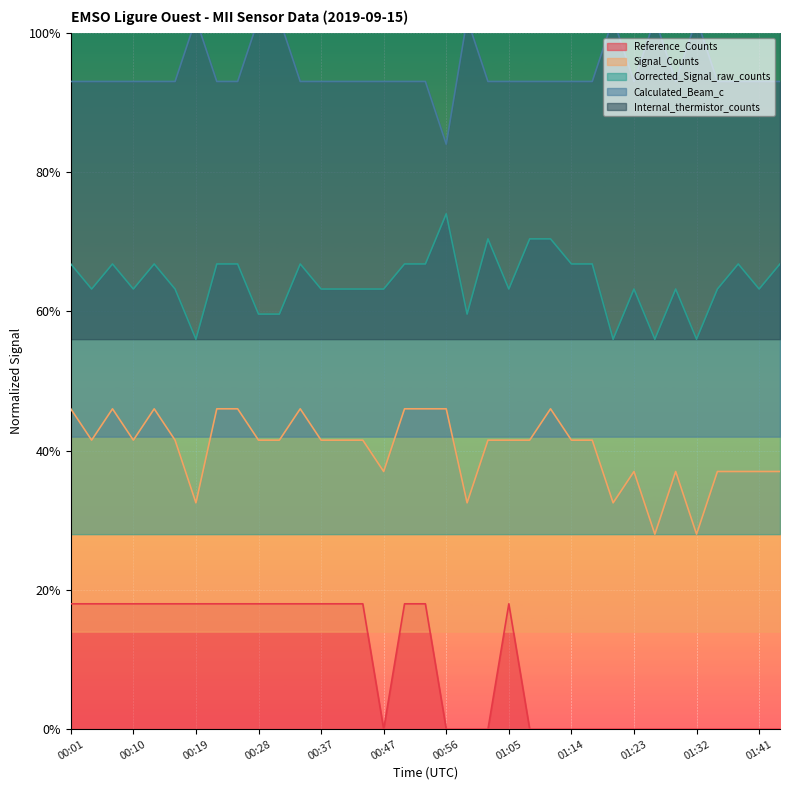

Reading left to right, transcribe all the data shown in this chart.

Reference_Counts: 0.2	0.2	0.2	0.2	0.2	0.2	0.2	0.2	0.2	0.2	0.2	0.2	0.2	0.2	0.2	0.0	0.2	0.2	0.0	0.0	0.0	0.2	0.0	0.0	0.0	0.0	0.0	0.0	0.0	0.0	0.0	0.0	0.0	0.0	0.0
Signal_Counts: 0.5	0.4	0.5	0.4	0.5	0.4	0.3	0.5	0.5	0.4	0.4	0.5	0.4	0.4	0.4	0.4	0.5	0.5	0.5	0.3	0.4	0.4	0.4	0.5	0.4	0.4	0.3	0.4	0.3	0.4	0.3	0.4	0.4	0.4	0.4
Corrected_Signal_raw_counts: 0.7	0.6	0.7	0.6	0.7	0.6	0.6	0.7	0.7	0.6	0.6	0.7	0.6	0.6	0.6	0.6	0.7	0.7	0.7	0.6	0.7	0.6	0.7	0.7	0.7	0.7	0.6	0.6	0.6	0.6	0.6	0.6	0.7	0.6	0.7
Calculated_Beam_c: 0.9	0.9	0.9	0.9	0.9	0.9	1.0	0.9	0.9	1.0	1.0	0.9	0.9	0.9	0.9	0.9	0.9	0.9	0.8	1.0	0.9	0.9	0.9	0.9	0.9	0.9	1.0	0.9	1.0	0.9	1.0	0.9	0.9	0.9	0.9
Internal_thermistor_counts: 1.3	1.3	1.3	1.3	1.3	1.3	1.3	1.1	1.3	1.3	1.3	1.3	1.3	1.1	1.3	1.3	1.3	1.3	1.3	1.1	1.1	1.3	1.3	1.3	1.1	1.1	1.3	1.3	1.1	1.1	1.3	1.3	1.3	1.3	1.3